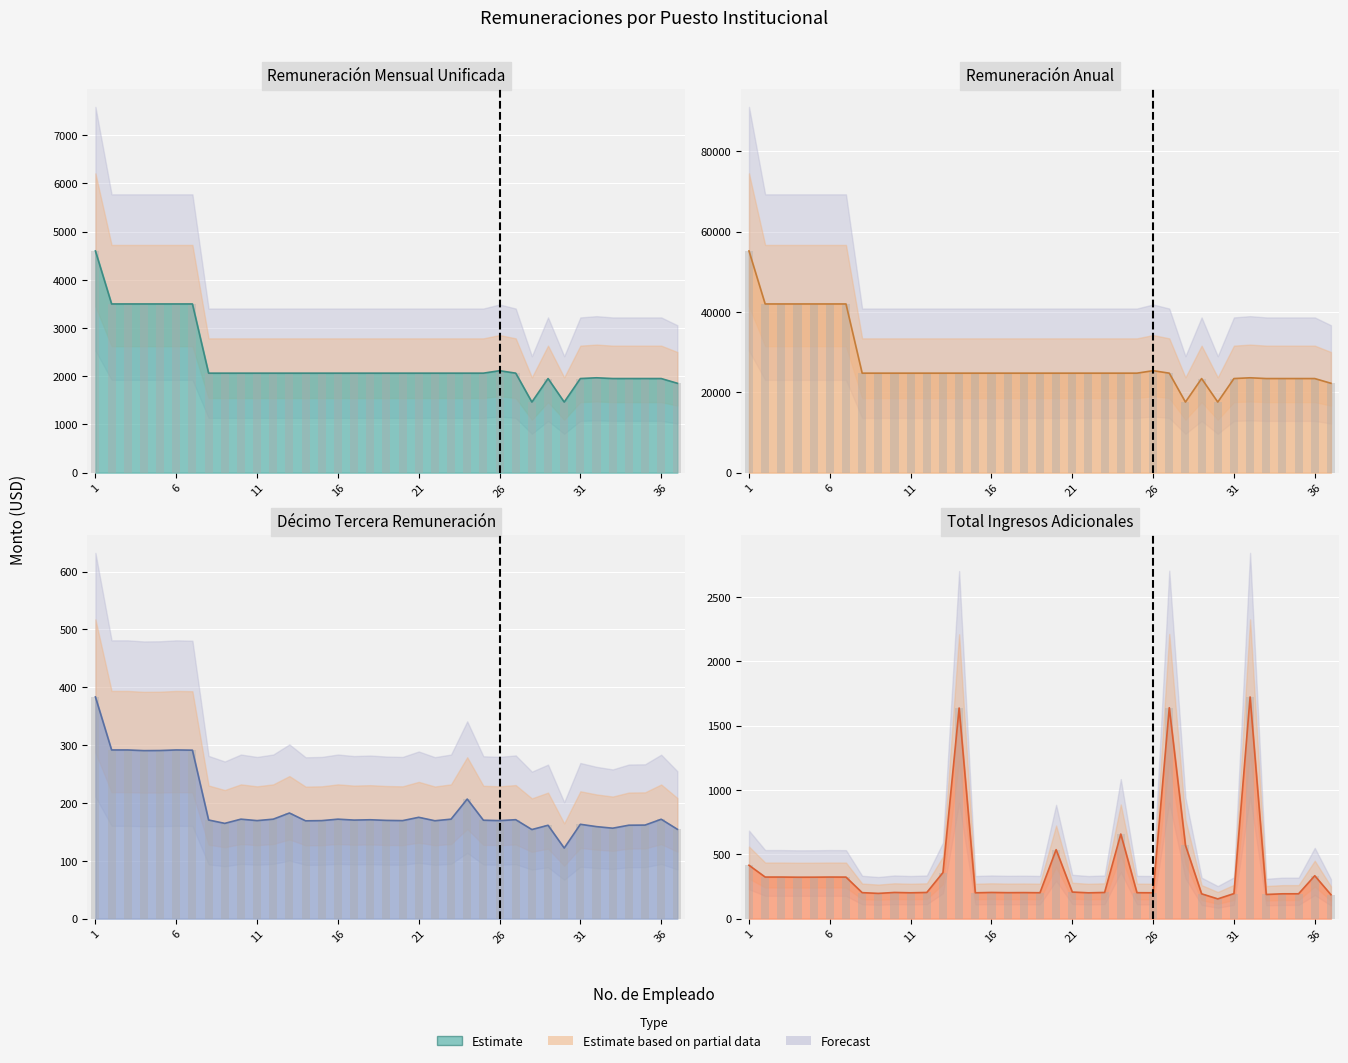

Which series changed the most between 15 and 16?

Décimo Tercera Remuneración